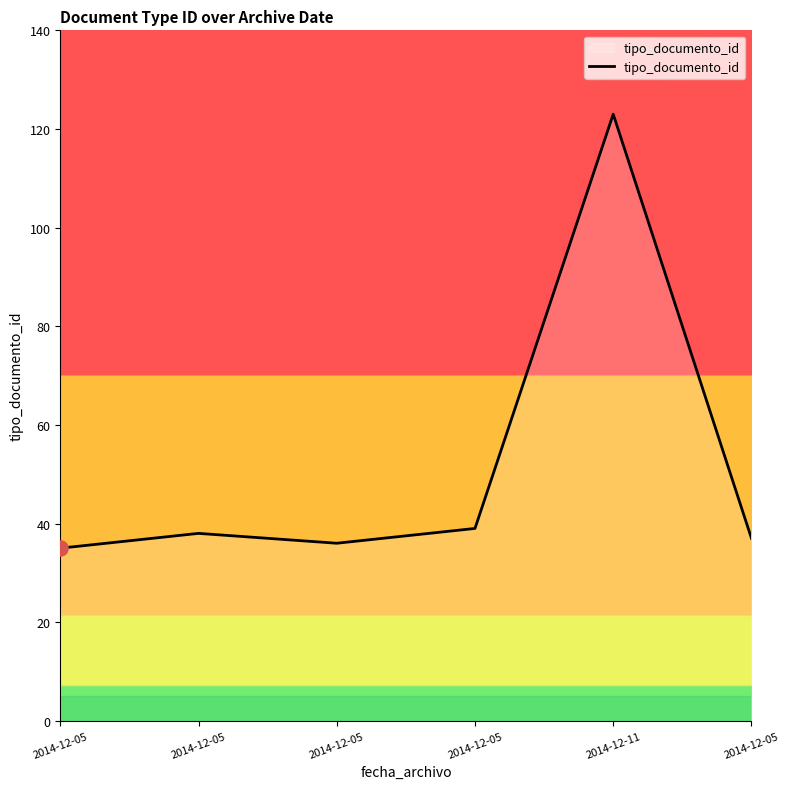

What is the change in value from 2014-12-05 to 2014-12-05?

+3